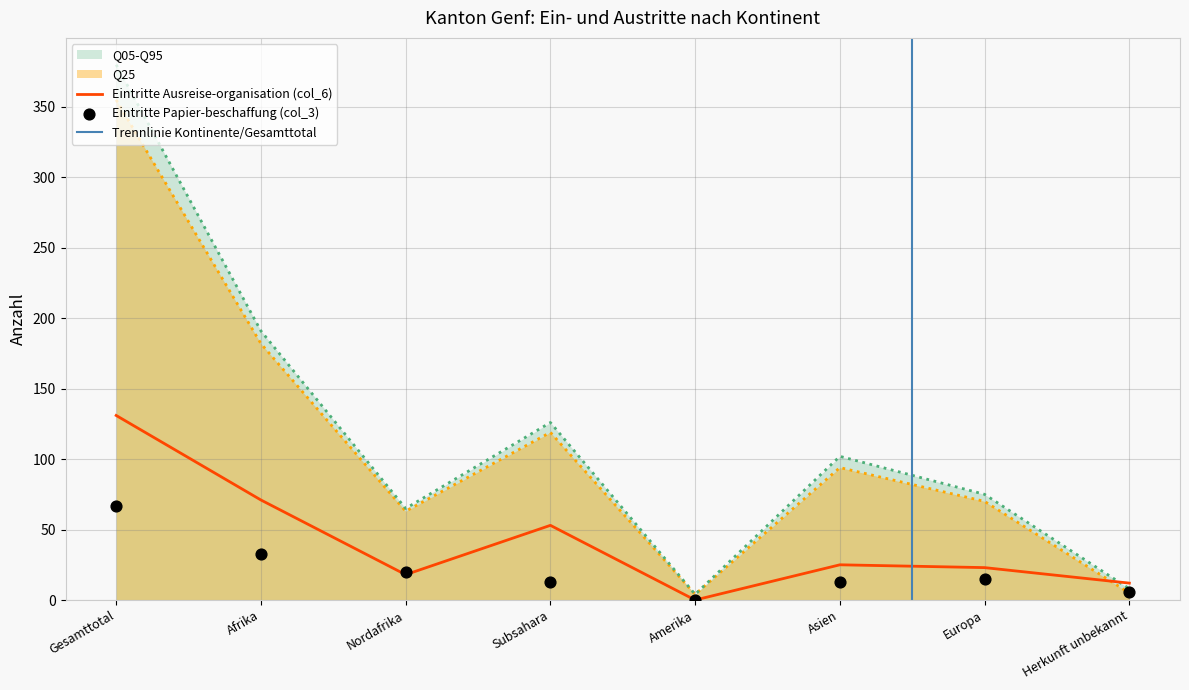

At how many categories does at least one series exceed 304?

1